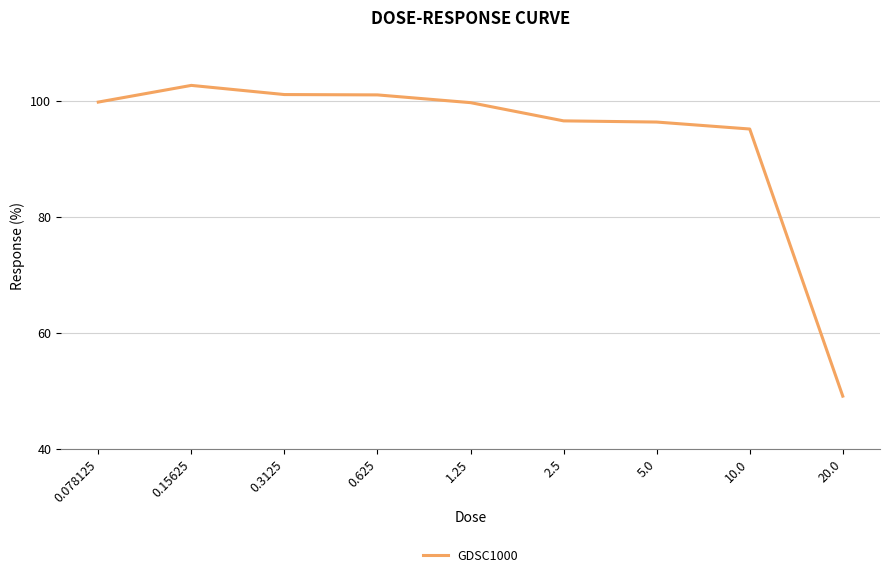

Between 20.0 and 1.25, which is larger?

1.25